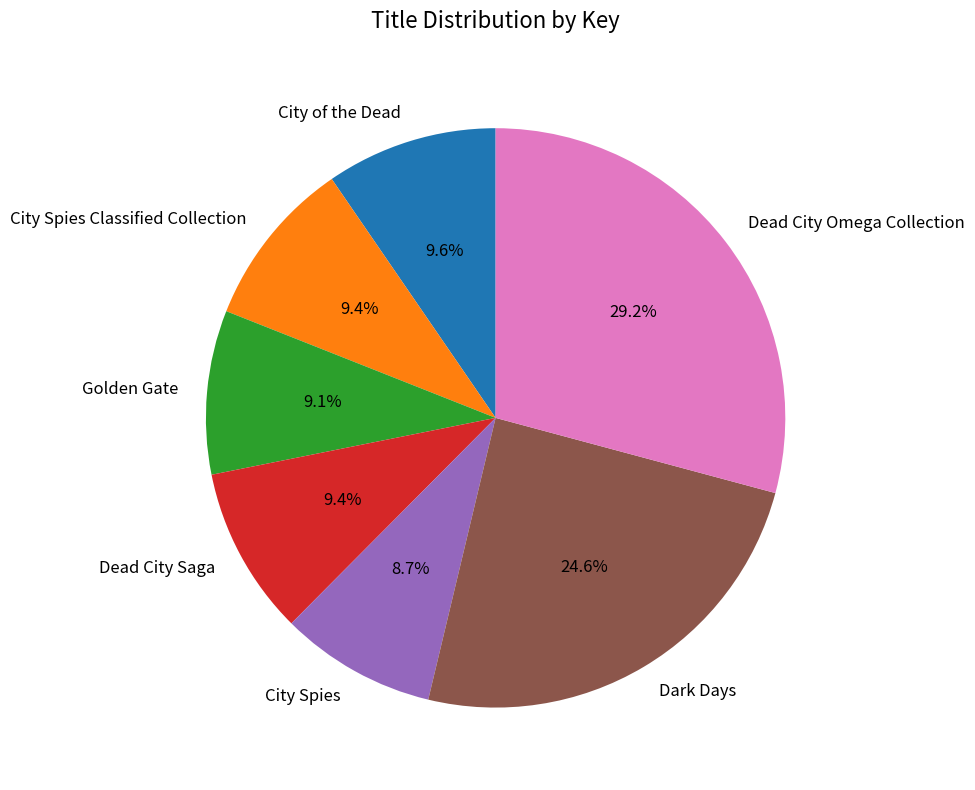

Count the number of slices in the pie.

7